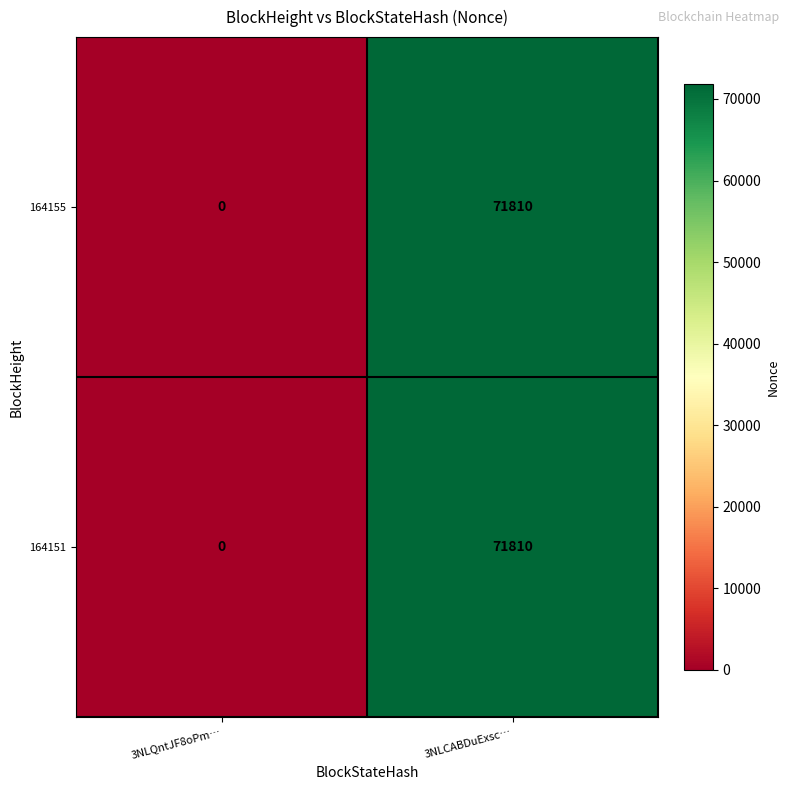

What is the total value across all series at 3NLCABDuExsc…?

143620